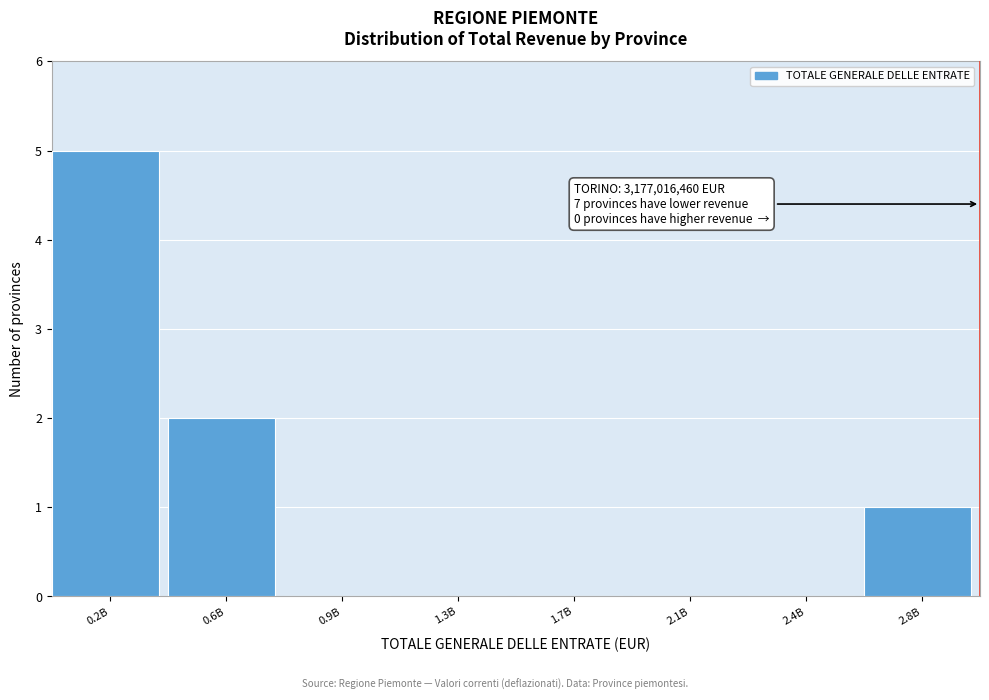

Reading left to right, what are all the values shown in this chart?

0.2B=5	0.6B=2	0.9B=0	1.3B=0	1.7B=0	2.1B=0	2.4B=0	2.8B=1